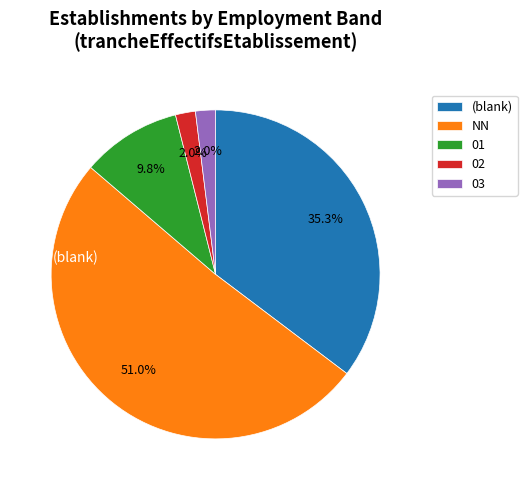

Approximately how many times larger is the value at 03 compared to 02?

1.0